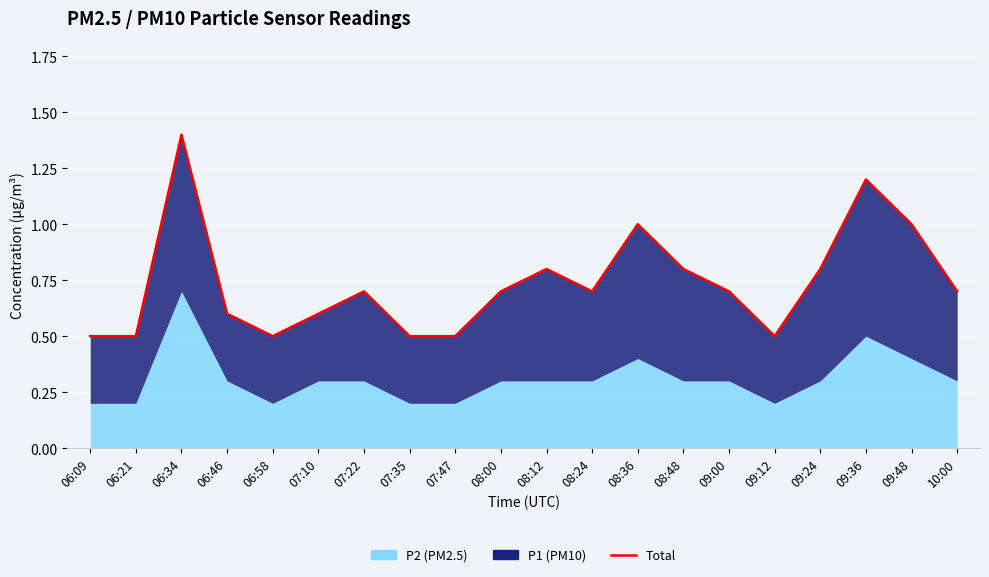

At which label is the value closest to 0?

06:09